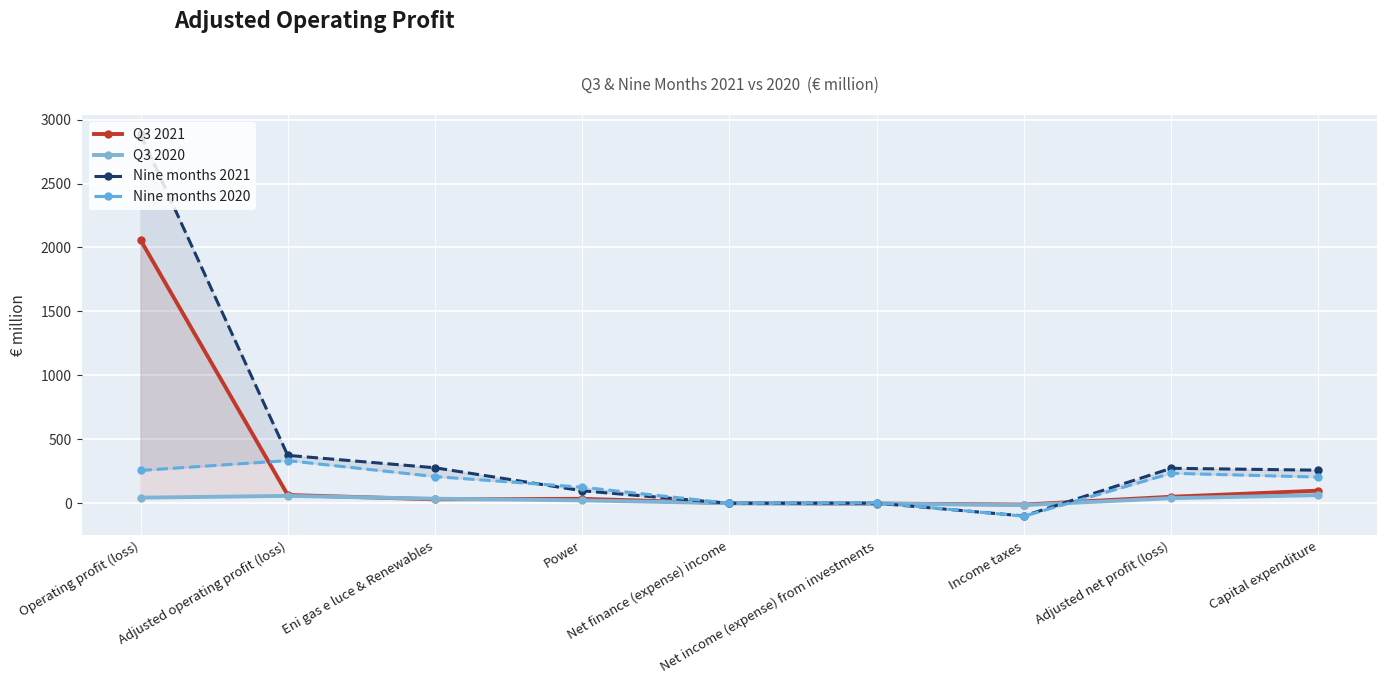

What is the label of the 6th point from the left?

Net income (expense) from investments